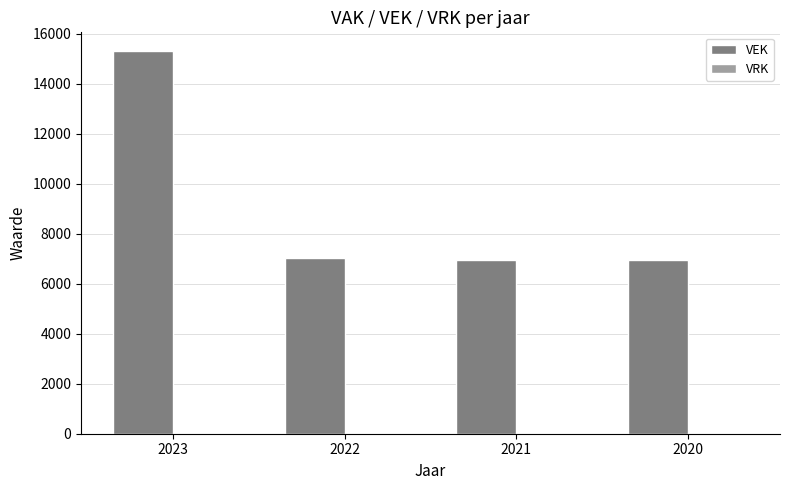

How many categories are shown in the chart?

4